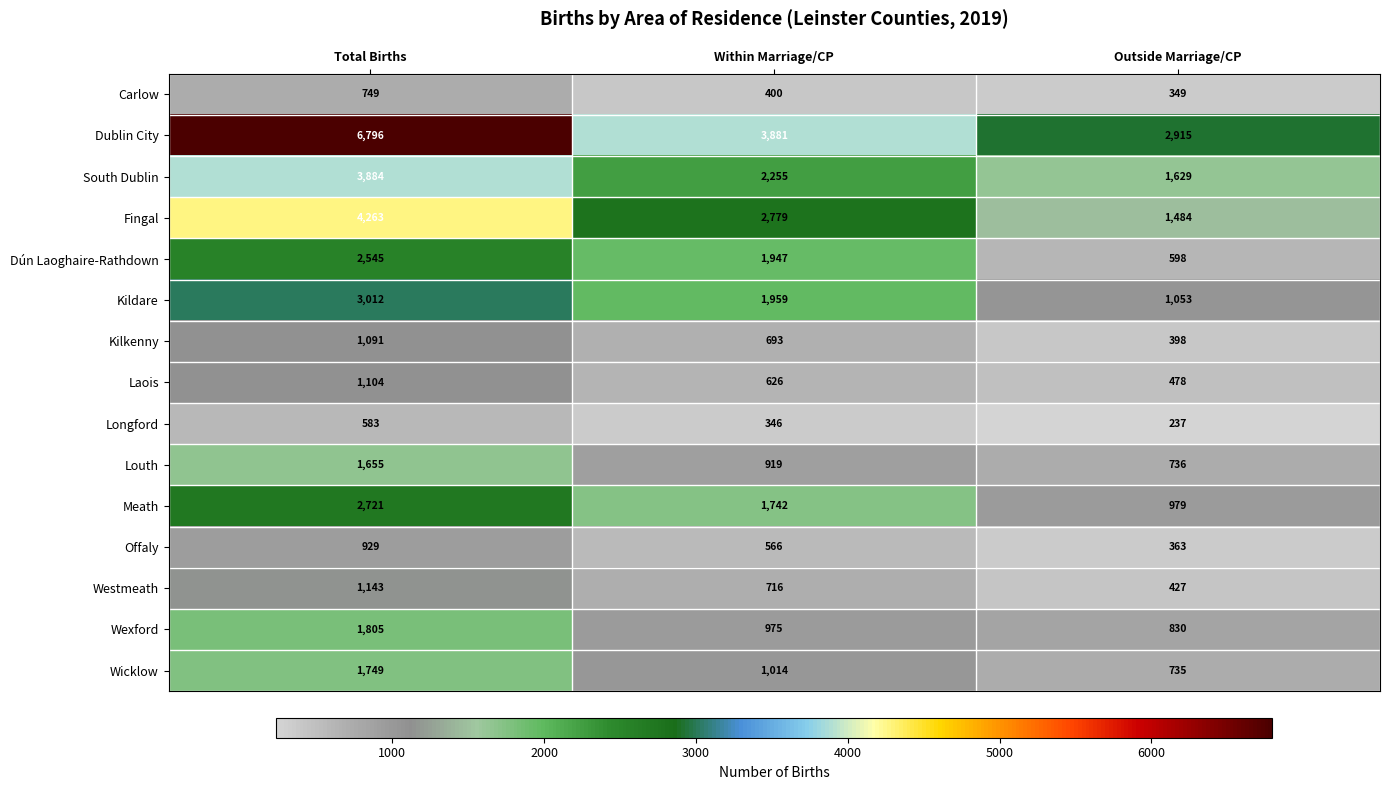

Which label corresponds to the largest value in the chart?

Total Births